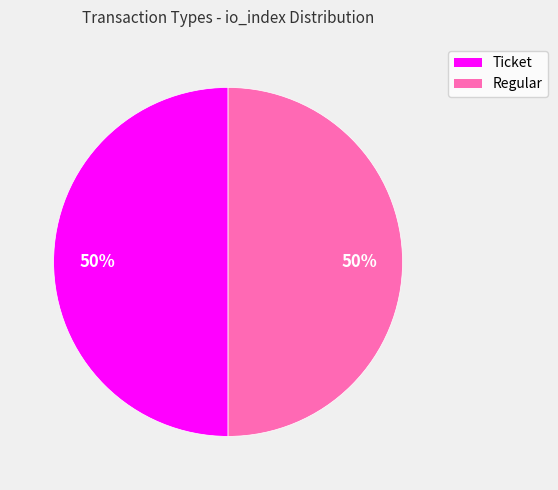

True or false: Ticket accounts for 11% of the total.

False